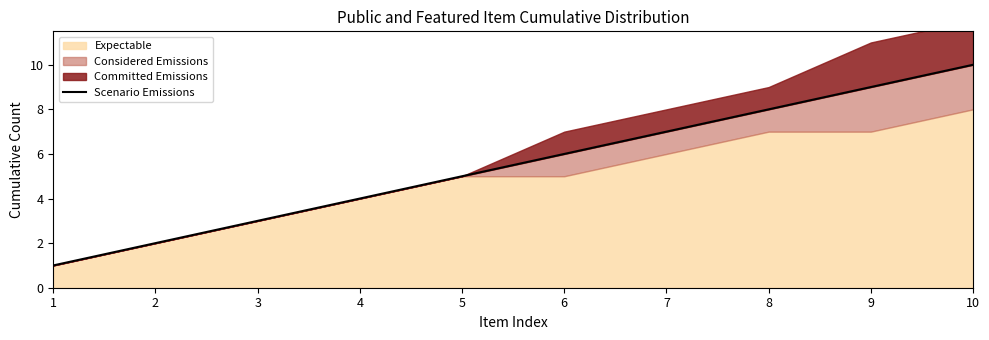

What is the average value?

6